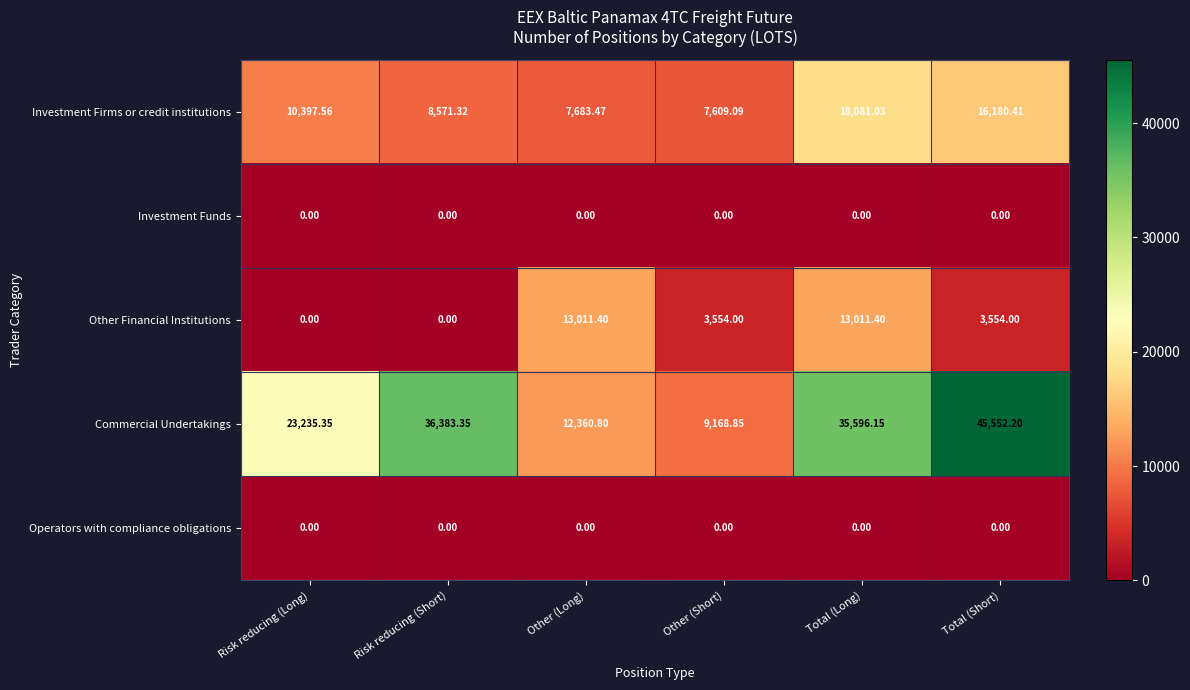

Between Risk reducing (Short) and Other (Long), which series saw the biggest shift?

Commercial Undertakings